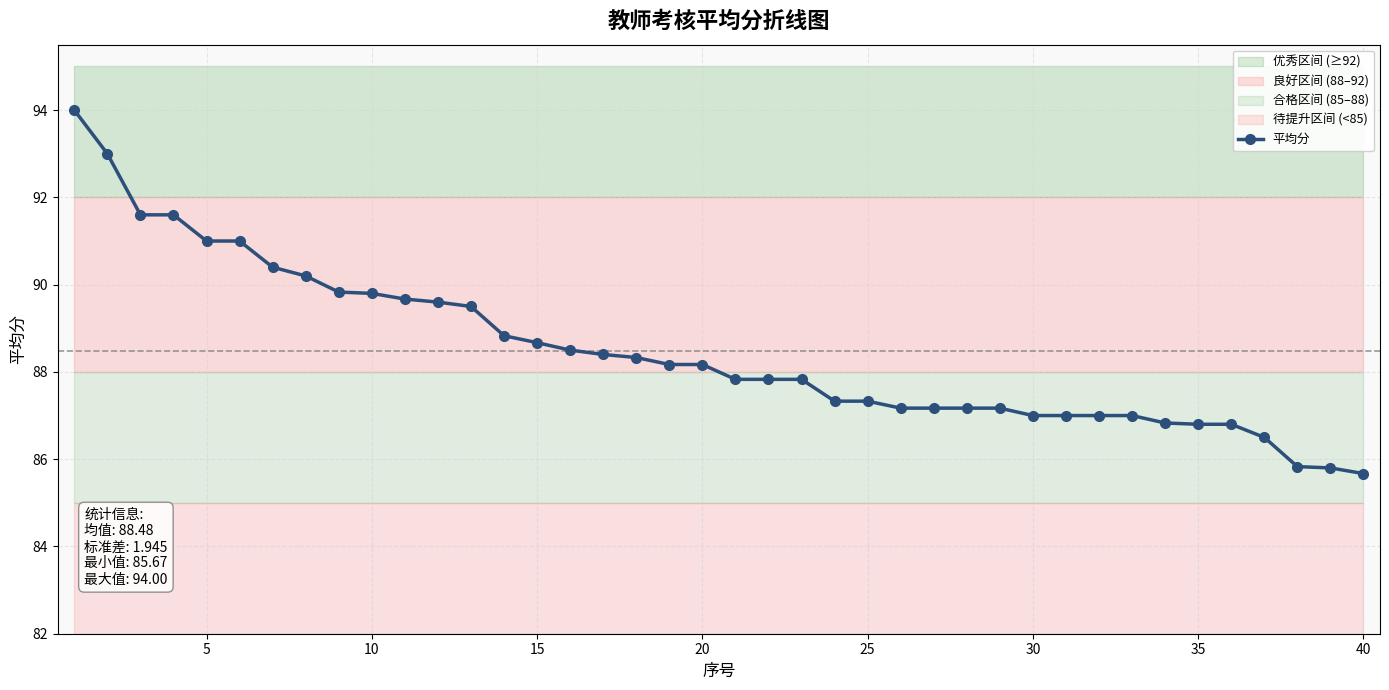

What is the highest value of the 平均分 series?

94.0